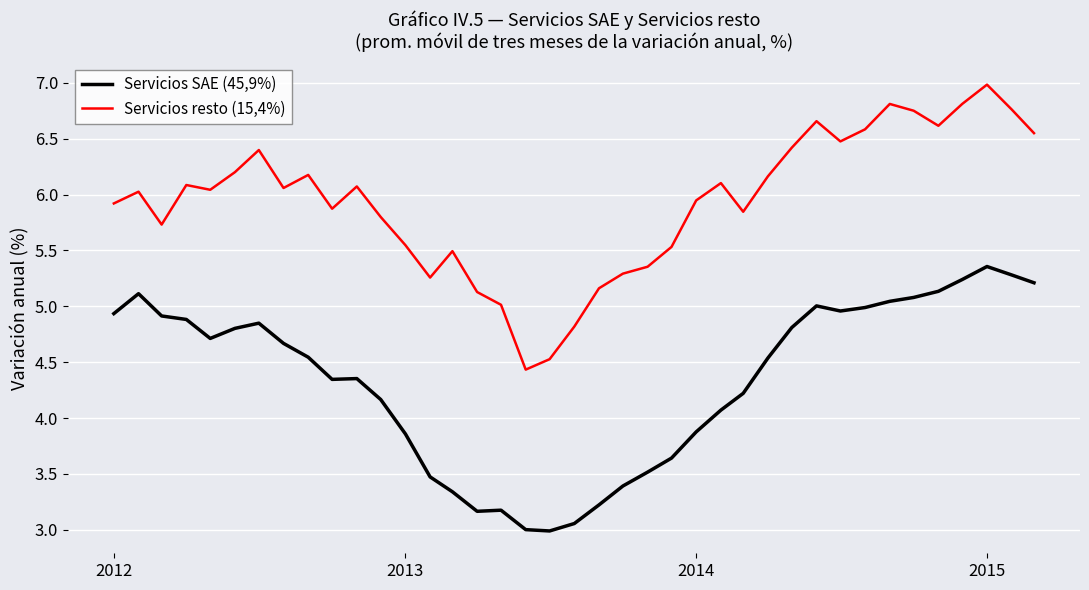

List the series in order of their overall mean, highest first.

Servicios resto (15,4%), Servicios SAE (45,9%)